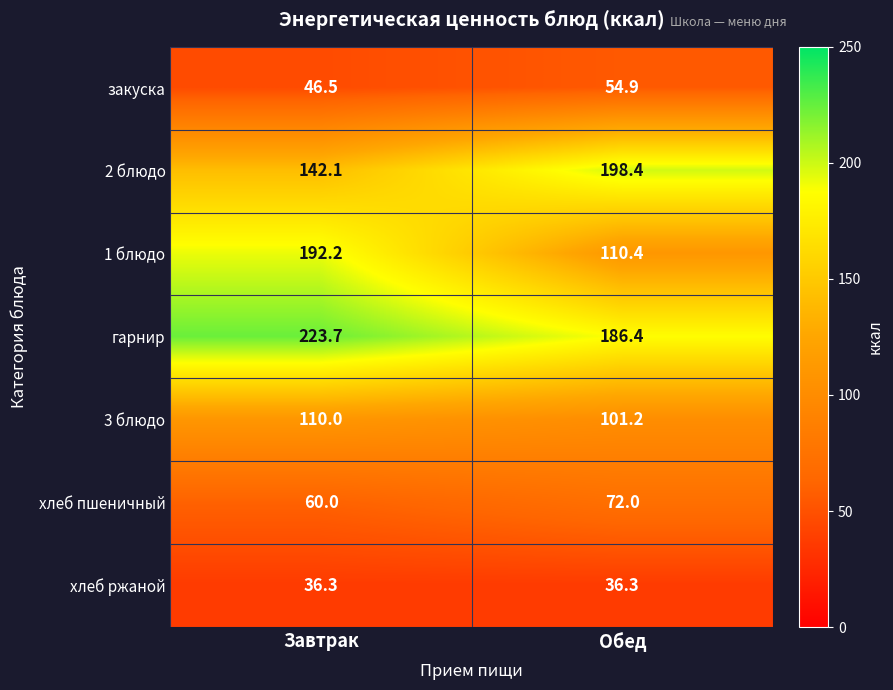

Reading left to right, list all the values displayed in this chart.

закуска: Завтрак=46.5	Обед=54.9
2 блюдо: Завтрак=142.1	Обед=198.4
1 блюдо: Завтрак=192.2	Обед=110.4
гарнир: Завтрак=223.7	Обед=186.4
3 блюдо: Завтрак=110.0	Обед=101.2
хлеб пшеничный: Завтрак=60.0	Обед=72.0
хлеб ржаной: Завтрак=36.3	Обед=36.3